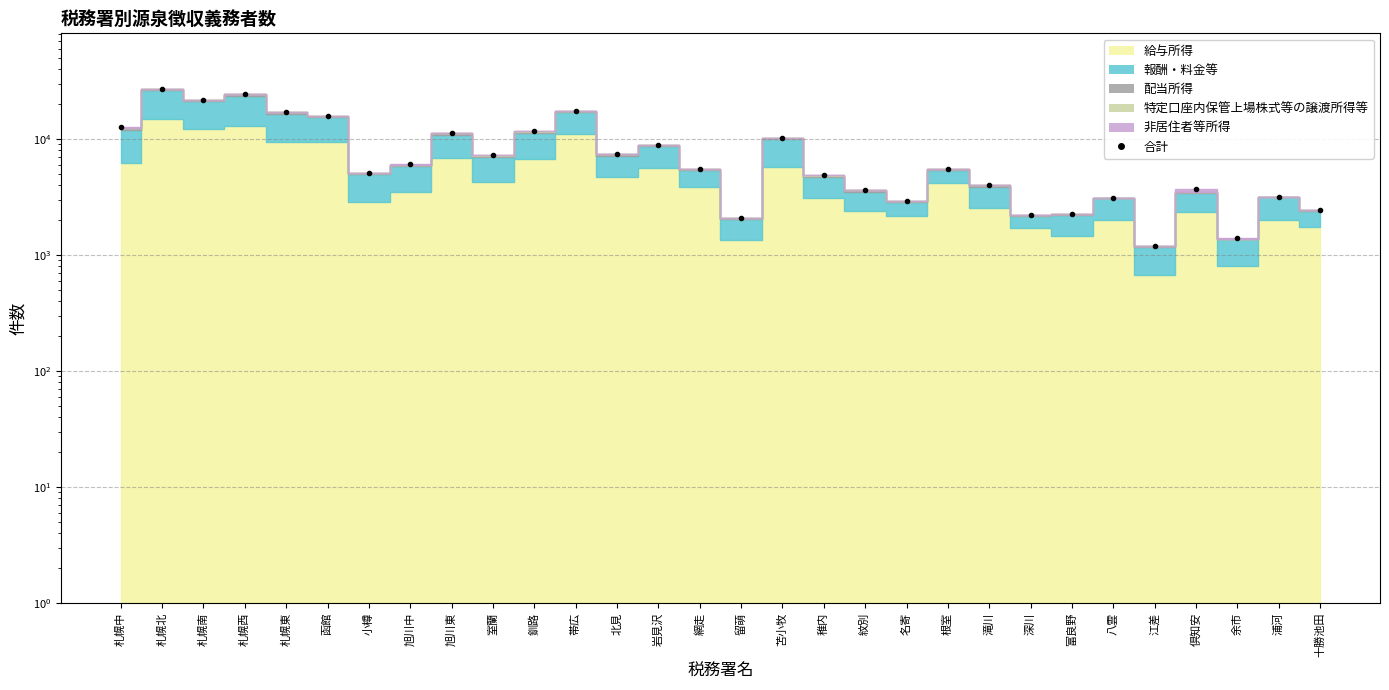

List the labels in order of value, largest first.

札幌北, 札幌西, 札幌南, 帯広, 札幌東, 函館, 札幌中, 釧路, 旭川東, 苫小牧, 岩見沢, 北見, 室蘭, 旭川中, 根室, 網走, 小樽, 稚内, 滝川, 倶知安, 紋別, 浦河, 八雲, 名寄, 十勝池田, 富良野, 深川, 留萌, 余市, 江差